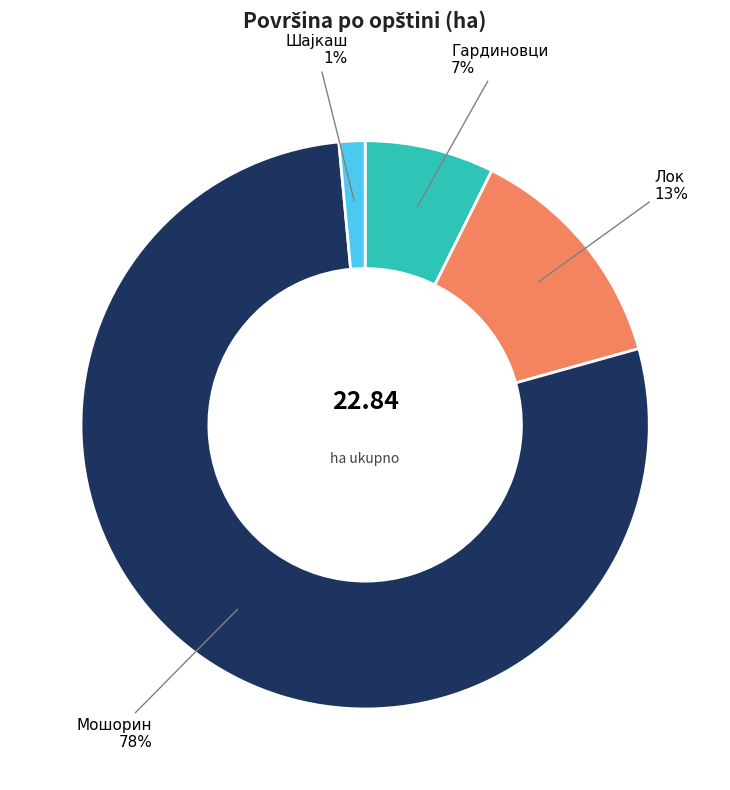

What is the majority slice?

Мошорин